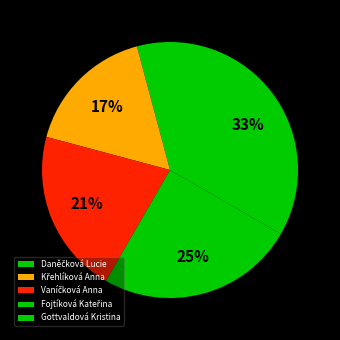

Which slice is the smallest?

Daněčková Lucie